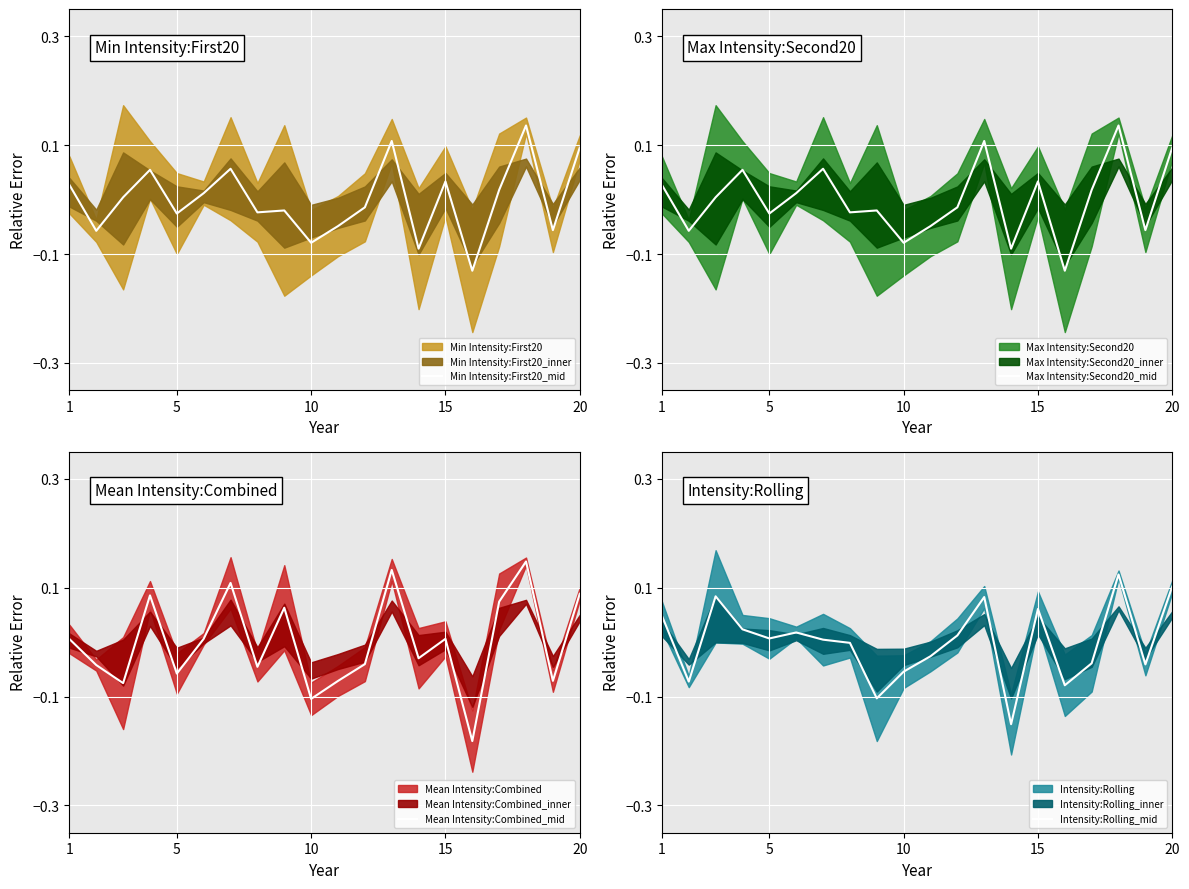

The Mean Intensity:Combined_mid series shows 0.0 at 1. True or false?

True